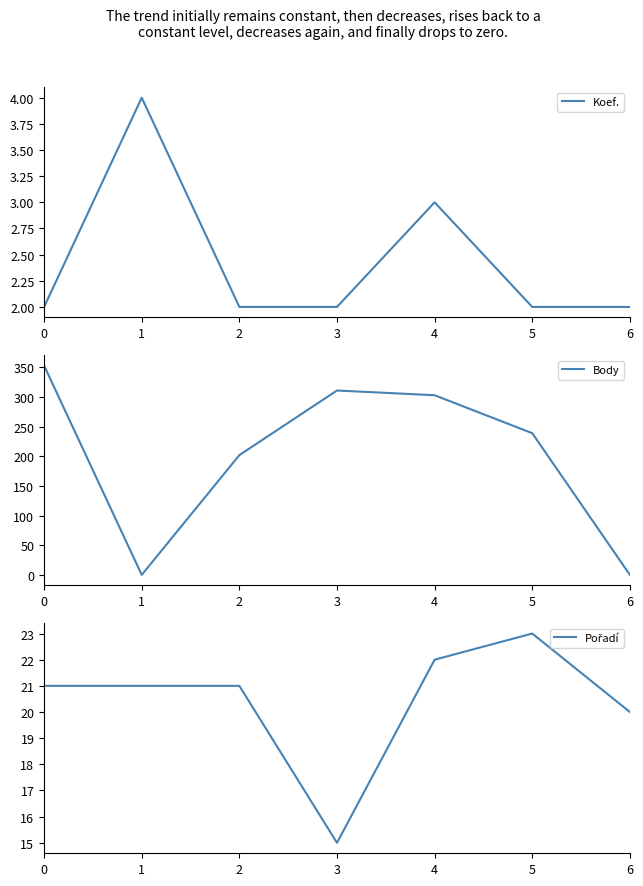

How many data points does each series have?

7